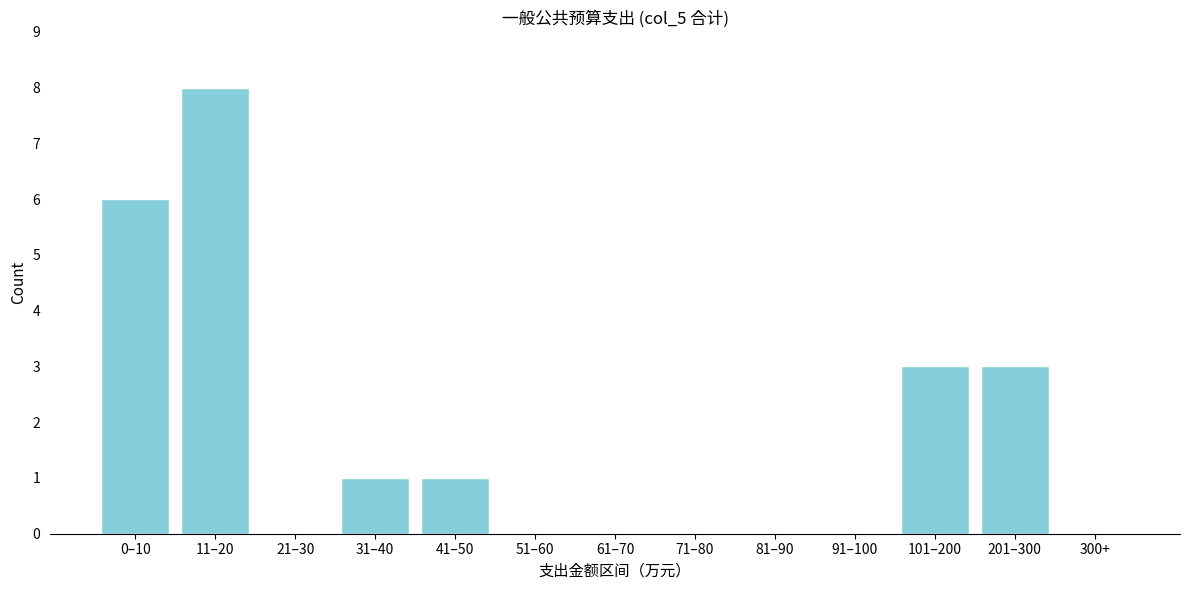

Reading left to right, transcribe all the data shown in this chart.

0–10=6	11–20=8	21–30=0	31–40=1	41–50=1	51–60=0	61–70=0	71–80=0	81–90=0	91–100=0	101–200=3	201–300=3	300+=0